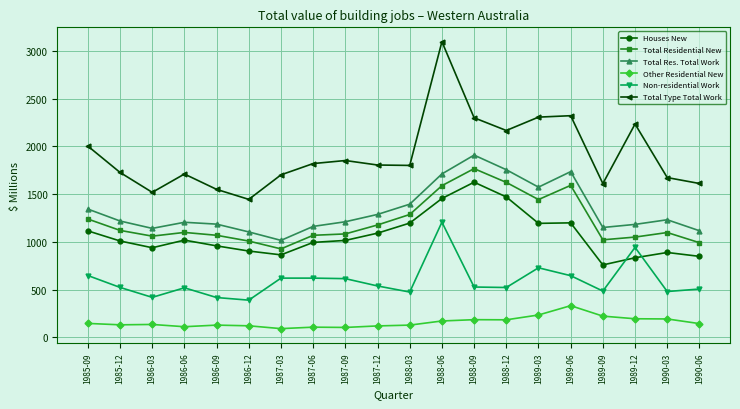

True or false: Total Type Total Work and Houses New cross at least once.

False